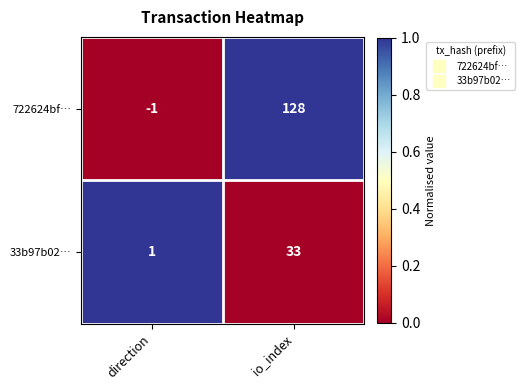

Count the number of categories in the chart.

2